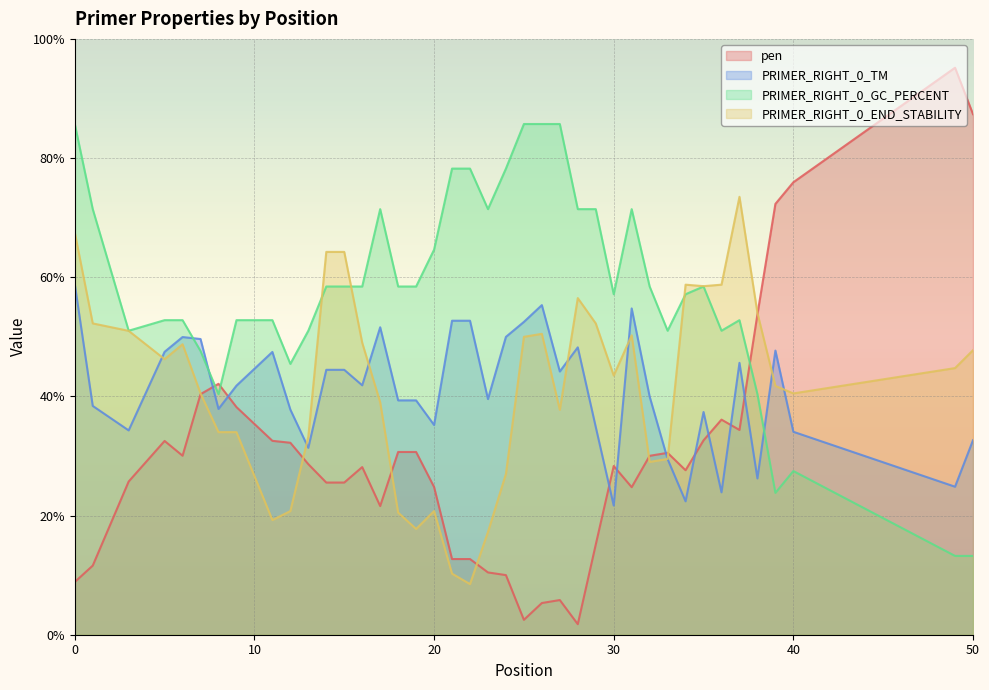

Count the number of data series in this chart.

4